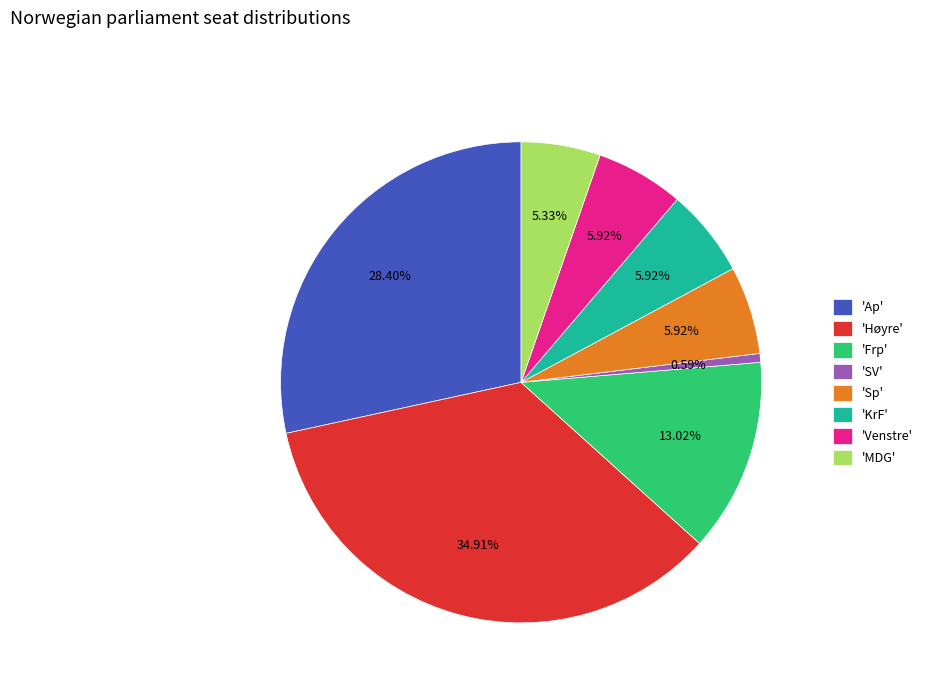

Is 'Ap' the majority of the pie?

No